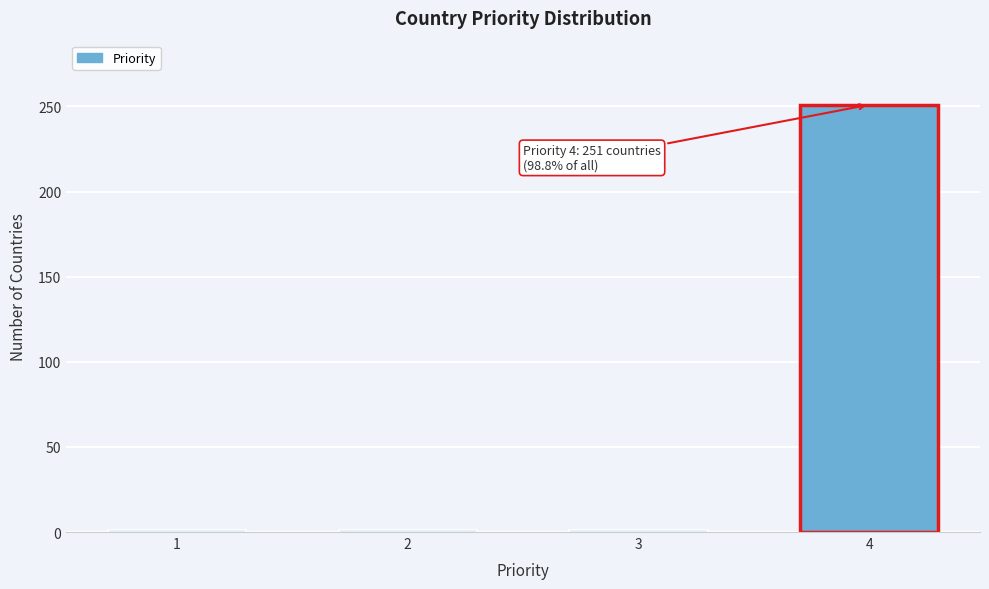

Reading left to right, what are all the values shown in this chart?

1=1	2=1	3=1	4=251